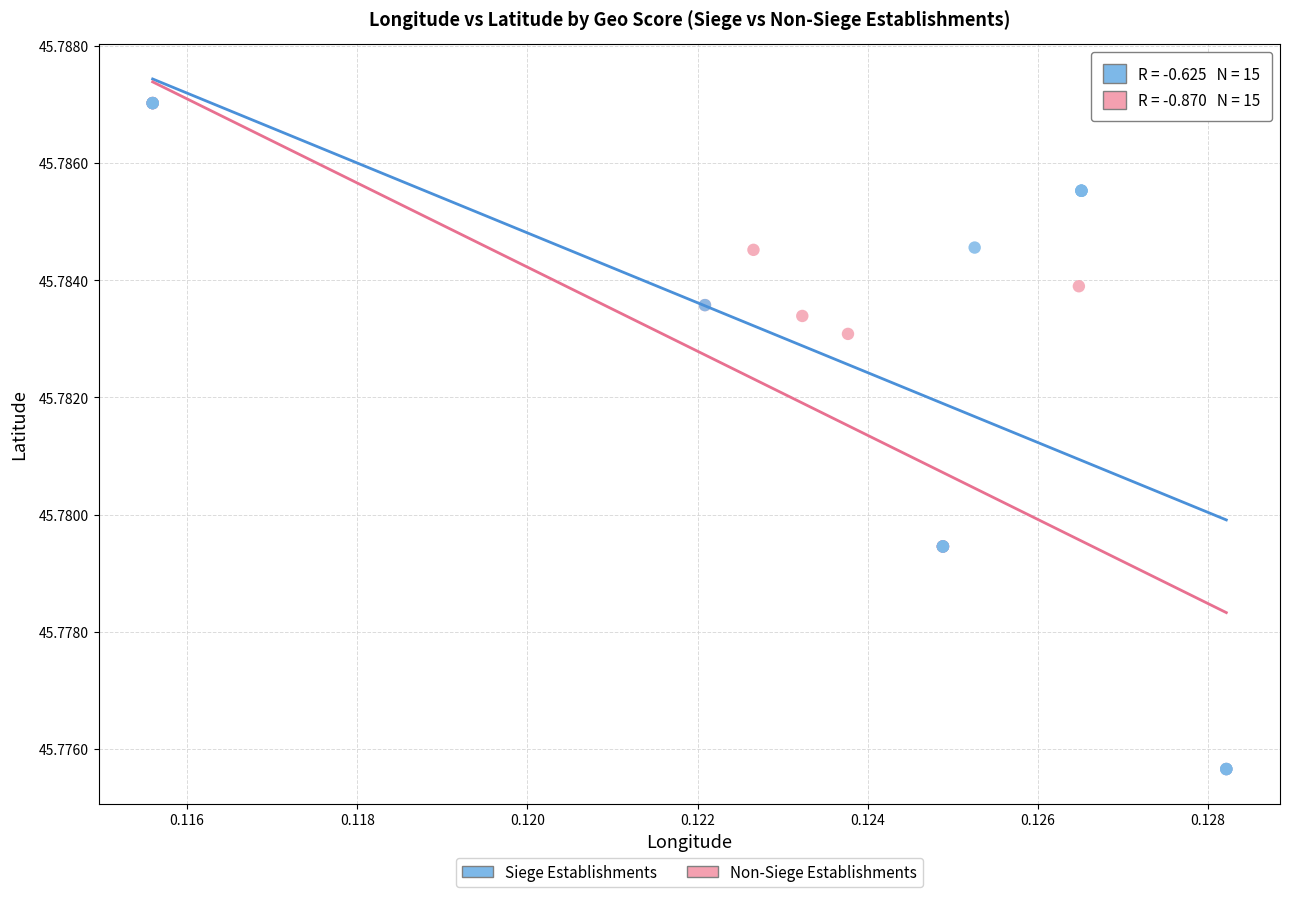

What are all the series names shown in the legend?

Siege Establishments, Non-Siege Establishments